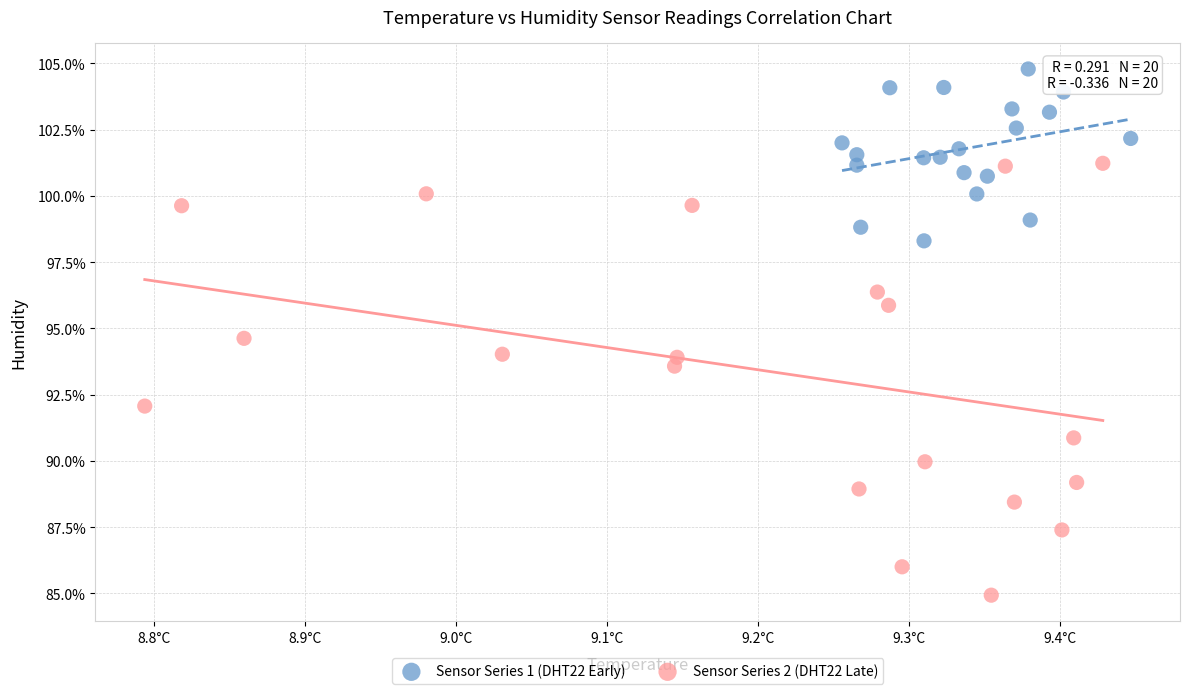

Which series reaches the maximum Y coordinate?

Sensor Series 1 (DHT22 Early)